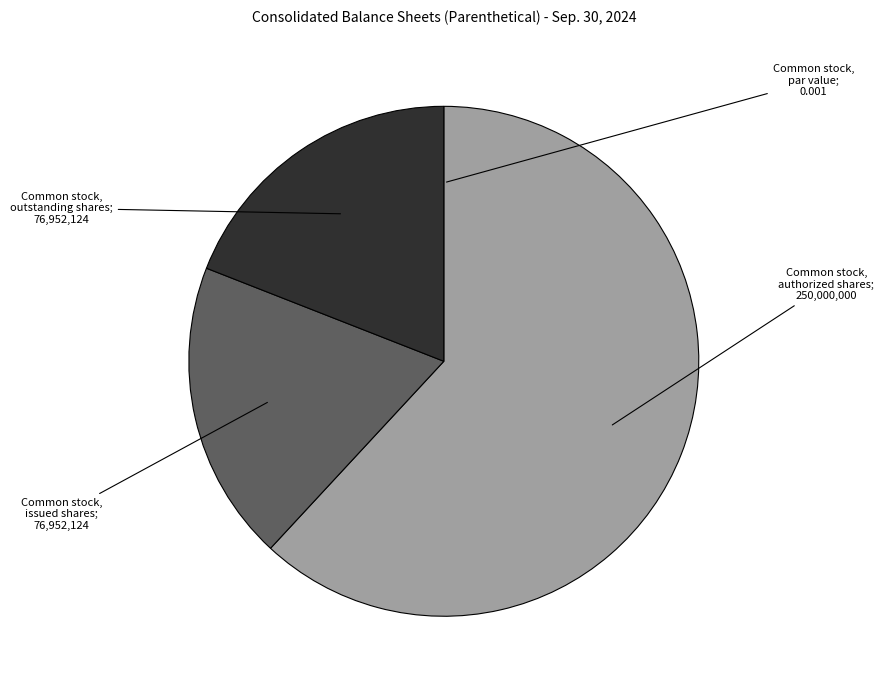

Is there any slice that represents more than half of the pie?

Yes